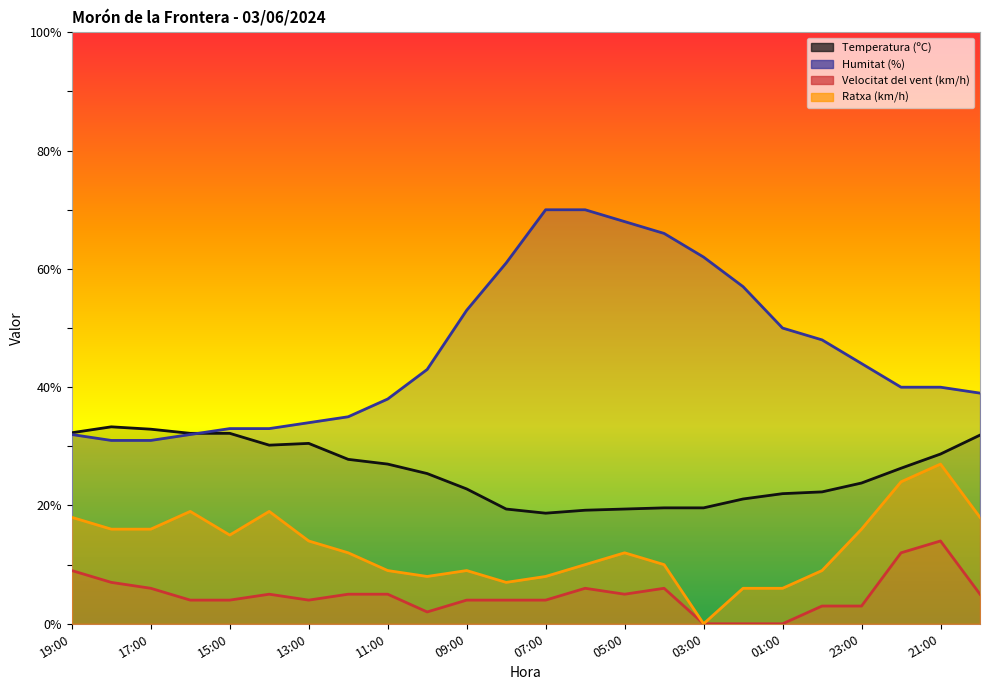

List the series in order of their peak value, highest first.

Humitat (%), Temperatura (ºC), Ratxa (km/h), Velocitat del vent (km/h)